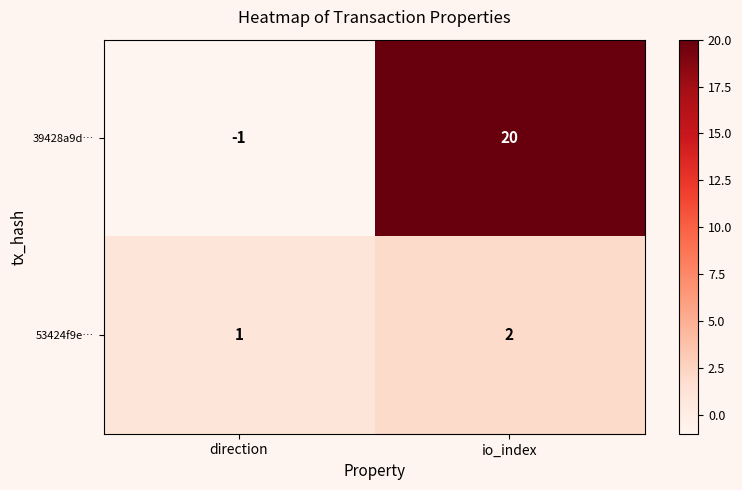

List the series in order of their overall mean, highest first.

39428a9d…, 53424f9e…